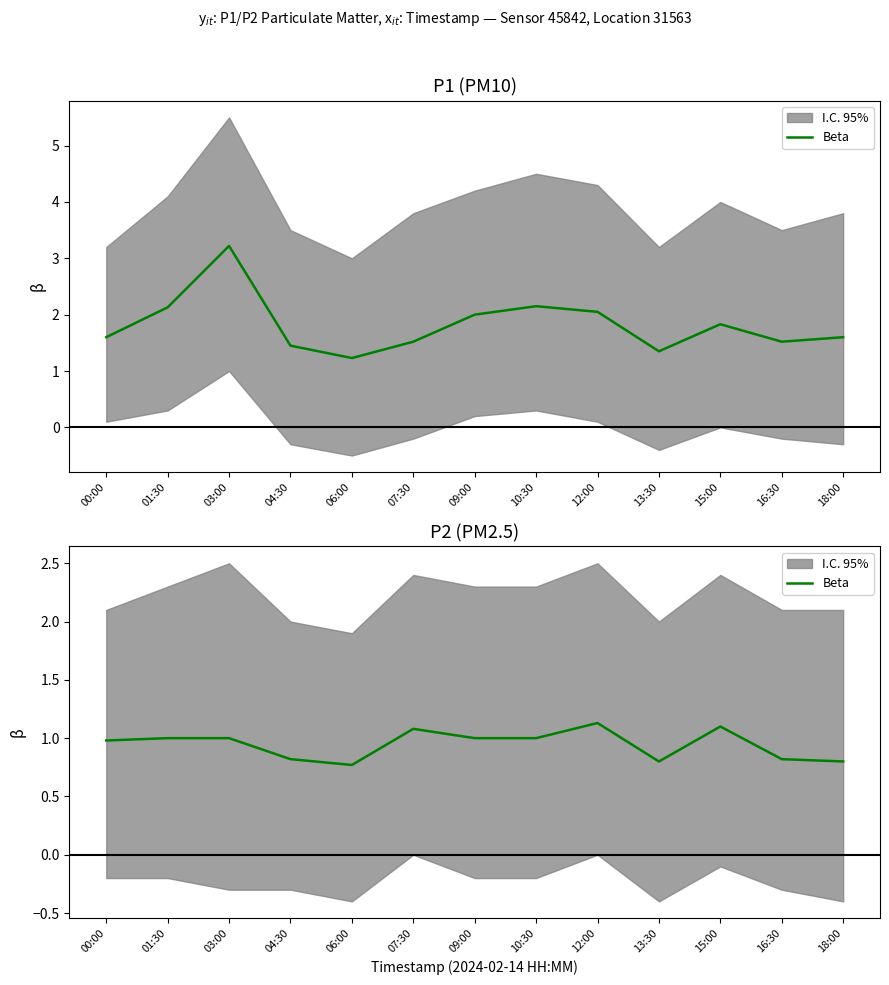

At which label is the value closest to 0?

06:00